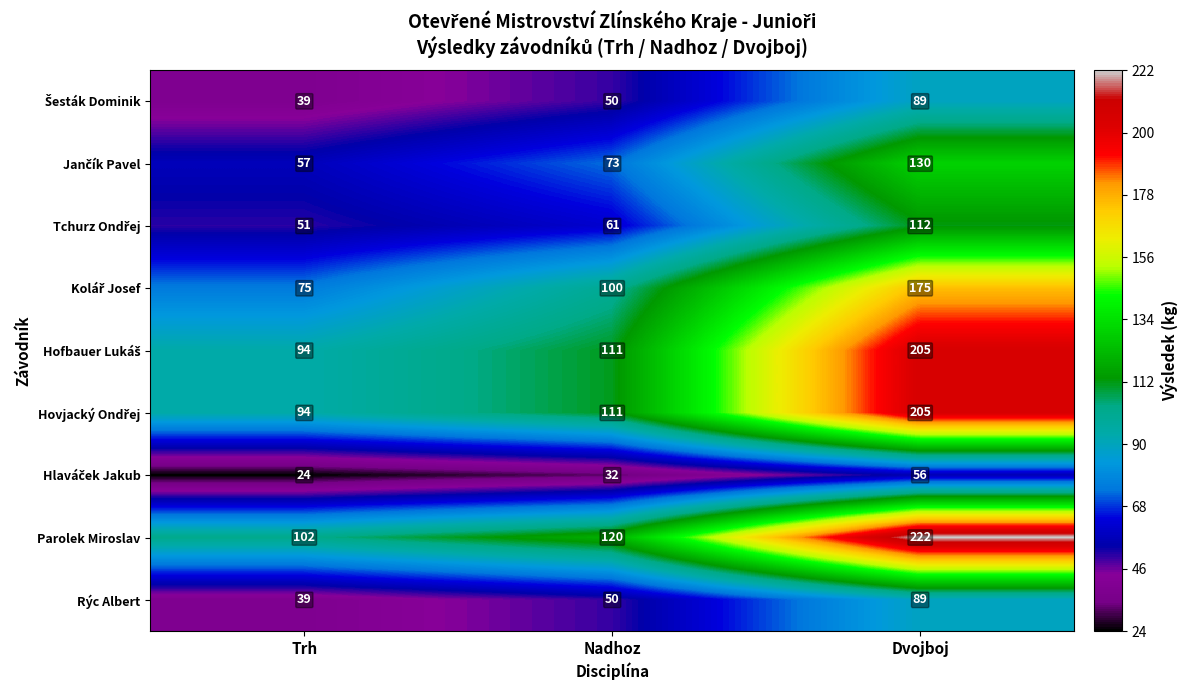

How many distinct data groups are displayed?

9